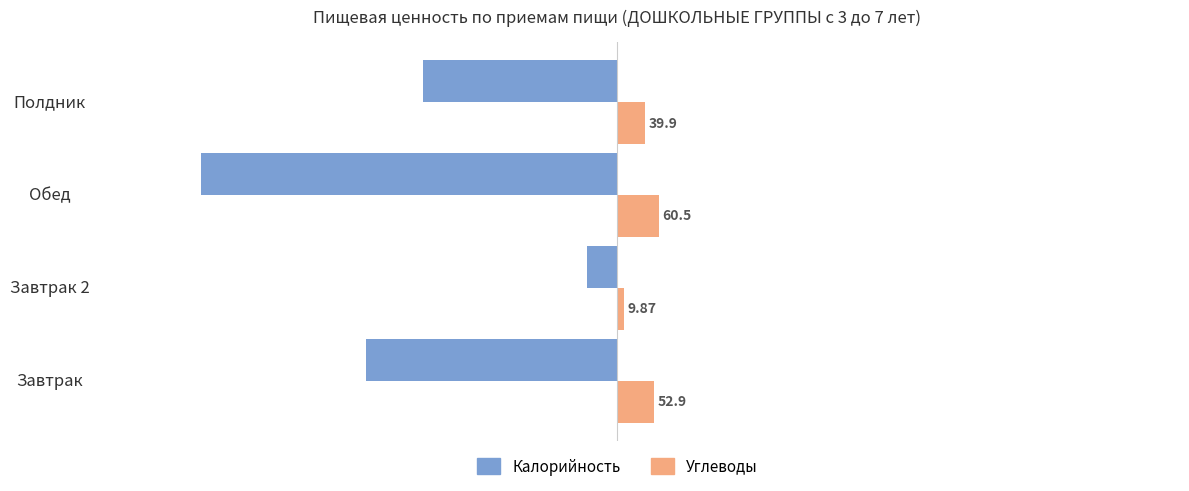

Which series changed the most between Завтрак and Полдник?

Калорийность